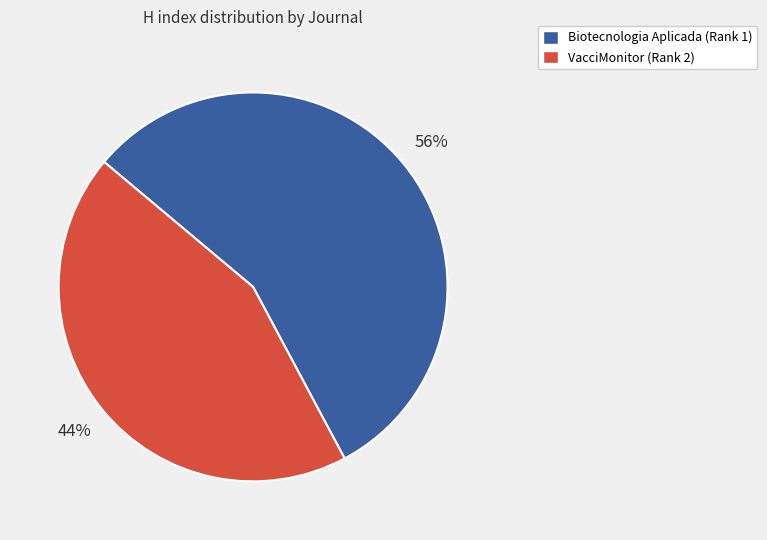

To the nearest percent, what is the difference between the largest and smallest slice percentages?

12%